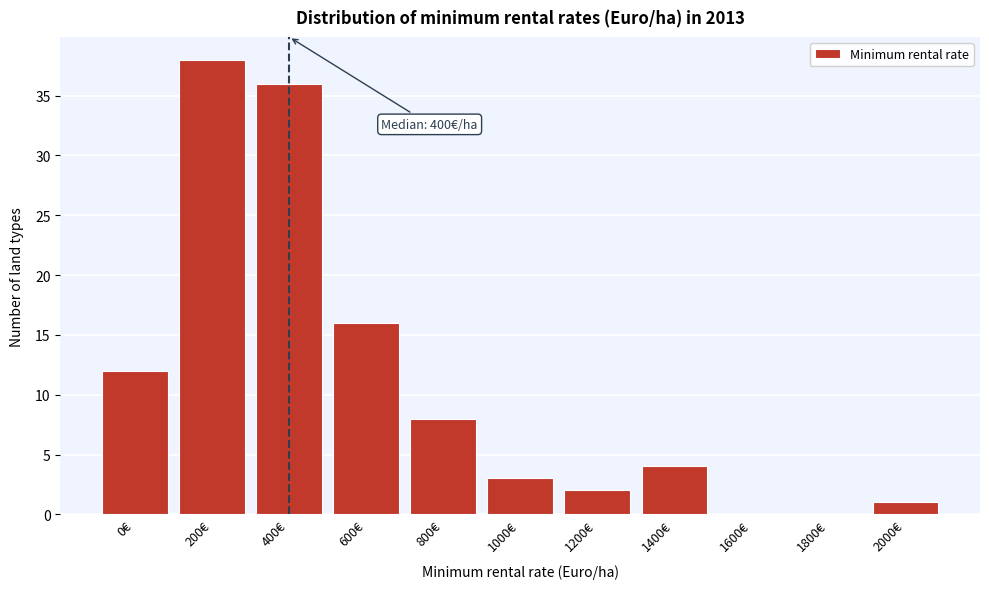

Reading right to left, list all the values displayed in this chart.

2000€=1	1800€=0	1600€=0	1400€=4	1200€=2	1000€=3	800€=8	600€=16	400€=36	200€=38	0€=12